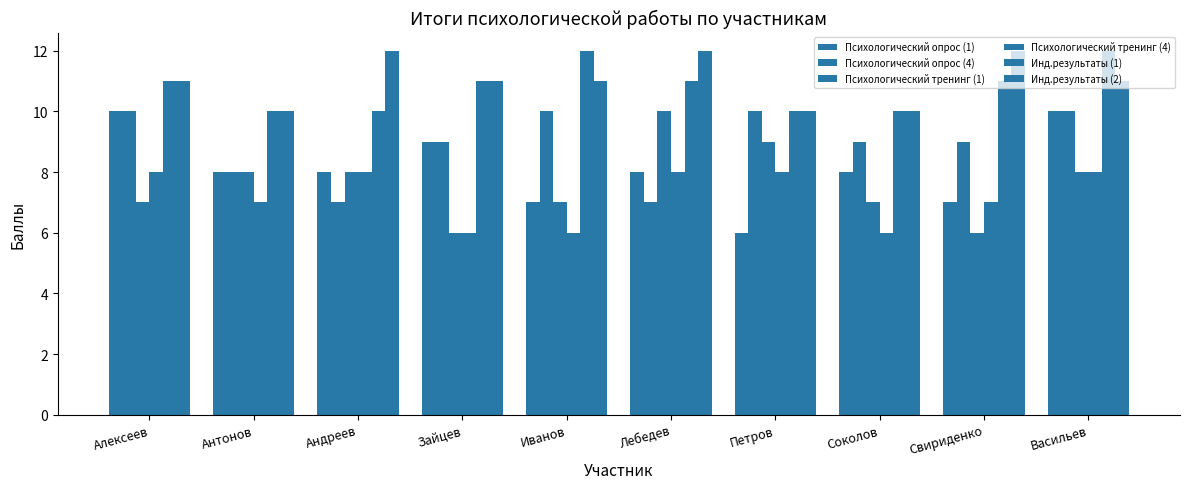

Reading left to right, what are all the values shown in this chart?

Психологический опрос (1): 10	8	8	9	7	8	6	8	7	10
Психологический опрос (4): 10	8	7	9	10	7	10	9	9	10
Психологический тренинг (1): 7	8	8	6	7	10	9	7	6	8
Психологический тренинг (4): 8	7	8	6	6	8	8	6	7	8
Инд.результаты (1): 11	10	10	11	12	11	10	10	11	12
Инд.результаты (2): 11	10	12	11	11	12	10	10	12	11